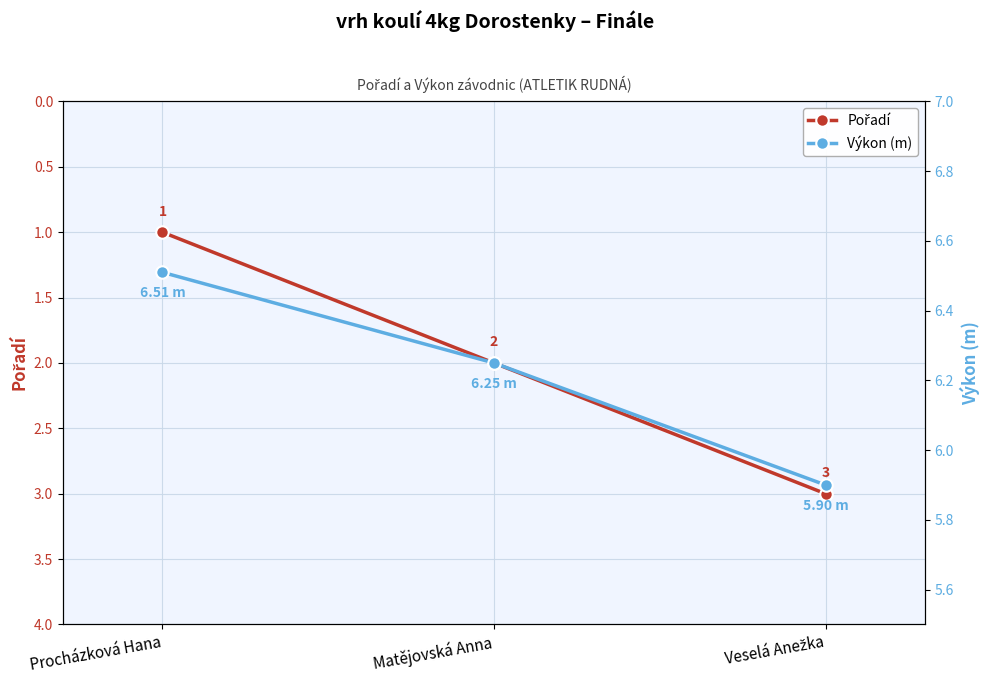

True or false: Pořadí has a value of 0.7 at Procházková Hana.

False